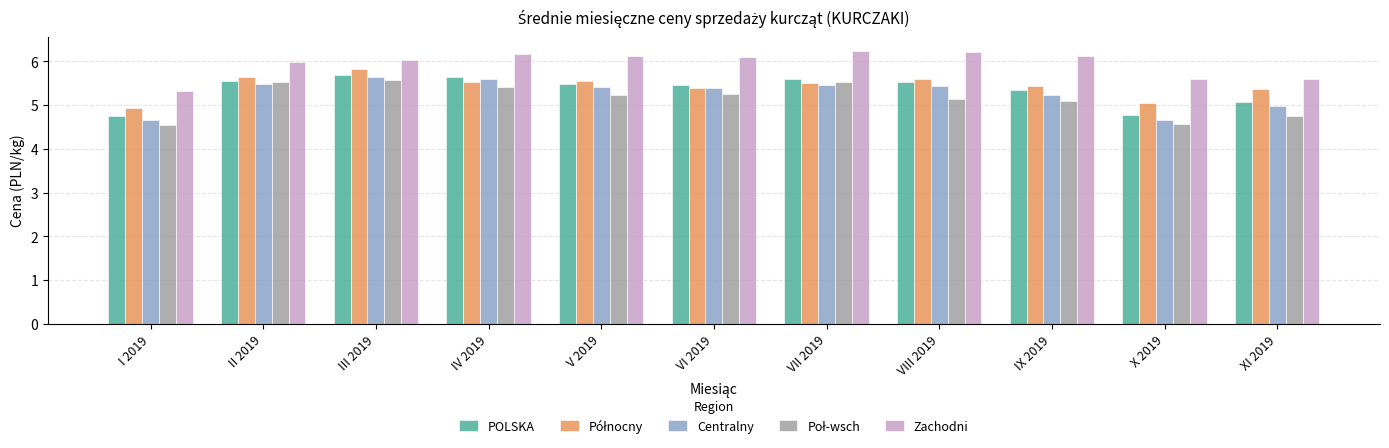

How many groups of bars are there?

11